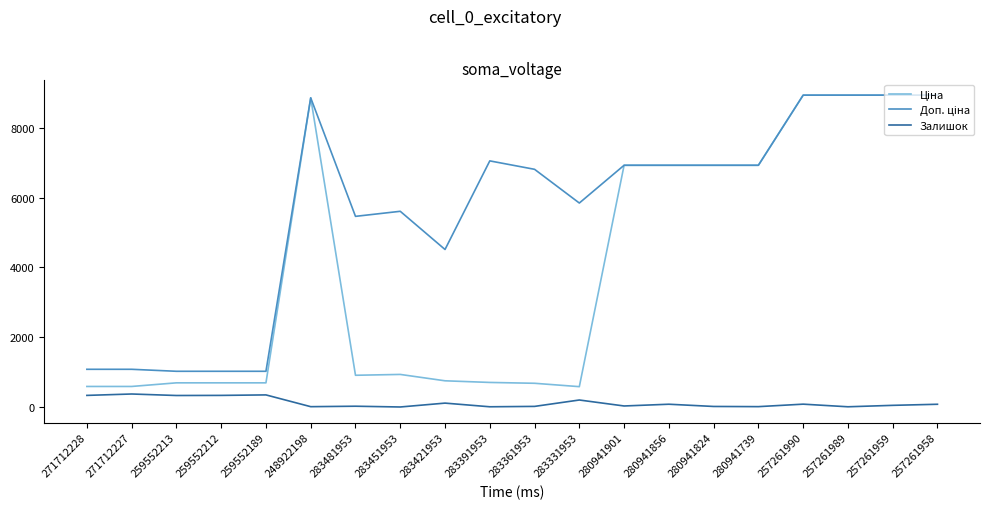

What is the greatest value displayed?

8934.1